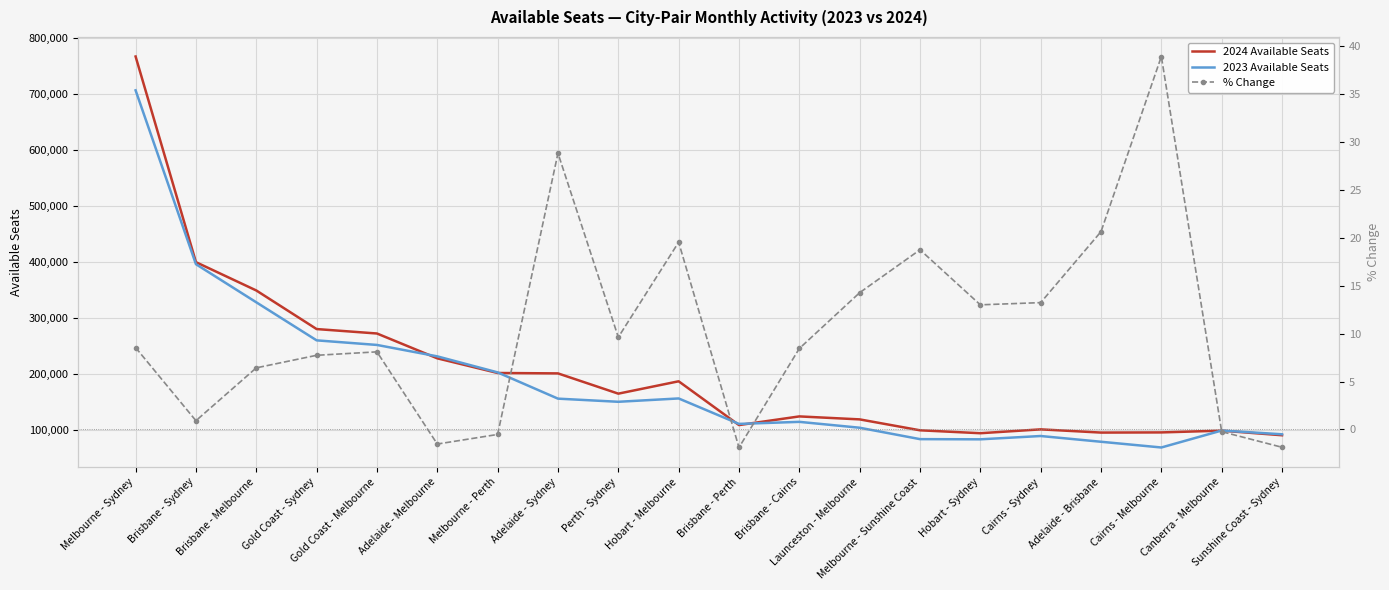

Reading left to right, list all the values displayed in this chart.

2024 Available Seats: 767301.0	400085.0	349526.0	280620.0	272693.0	228339.0	202176.0	201448.0	165267.0	187346.0	109173.0	124634.0	119327.0	99825.0	94620.0	101506.0	95758.0	96056.0	99197.0	91005.0
2023 Available Seats: 706875.0	396448.0	328399.0	260449.0	252248.0	231864.0	203232.0	156352.0	150748.0	156707.0	111265.0	114918.0	104416.0	84056.0	83725.0	89635.0	79367.0	69136.0	99424.0	92728.0
% Change: 8.5	0.9	6.4	7.7	8.1	-1.5	-0.5	28.8	9.6	19.6	-1.9	8.5	14.3	18.8	13.0	13.2	20.7	38.9	-0.2	-1.9